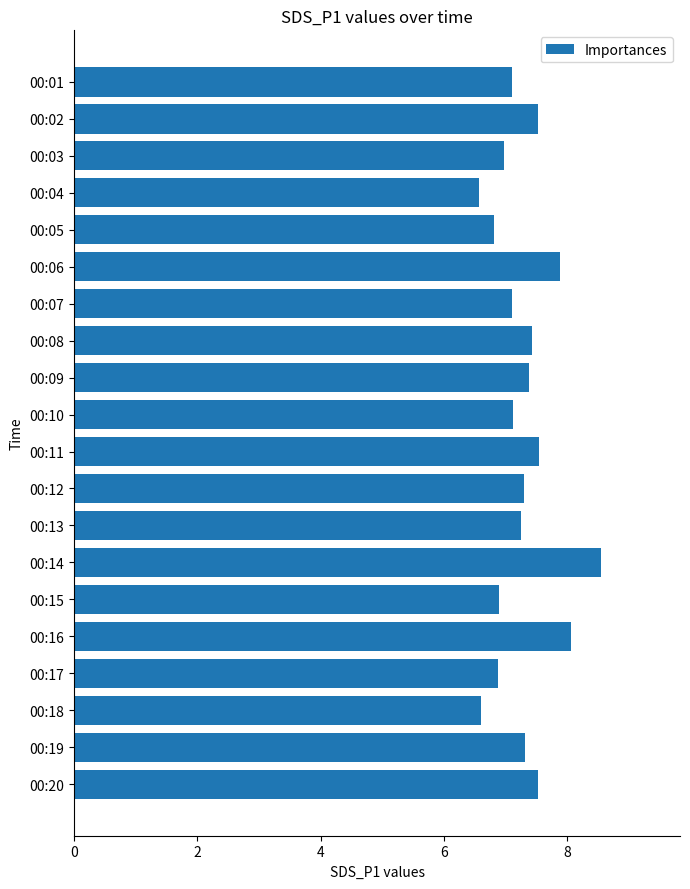

What is the minimum value shown in the chart?

6.6